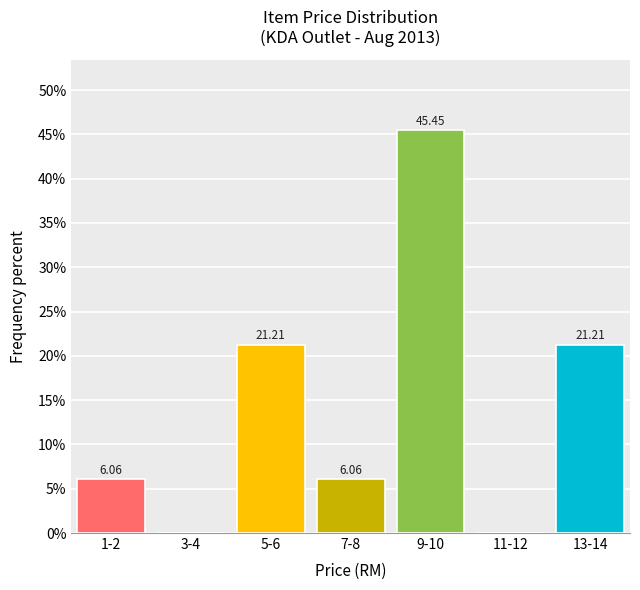

What is the sum of the values at 9-10 and 1-2?

51.5